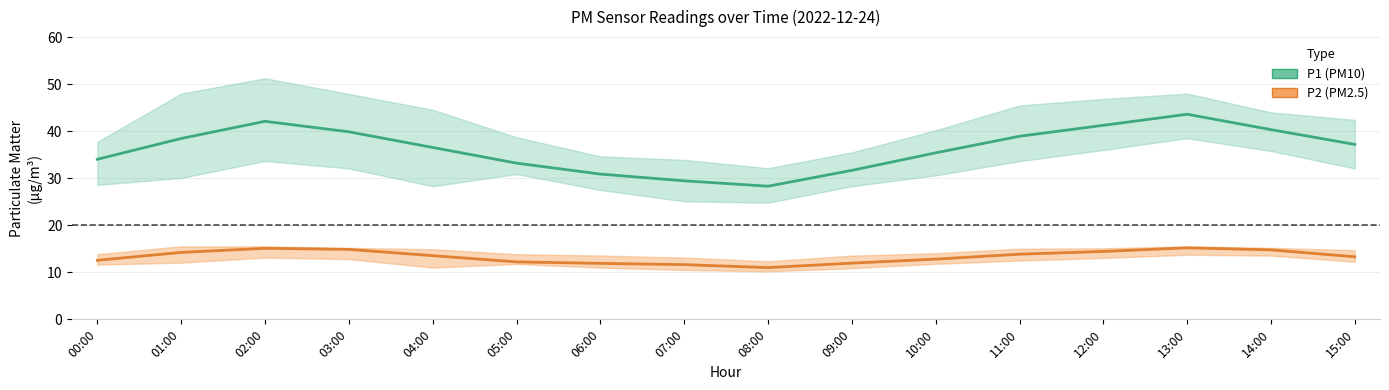

What is the difference between the P1_upper values at 08:00 and 11:00?

13.3